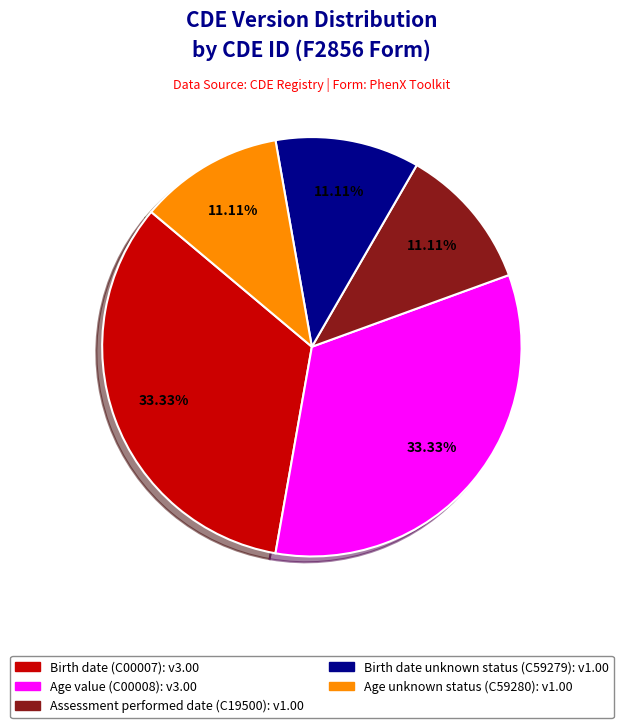

Does any single category account for the majority?

No